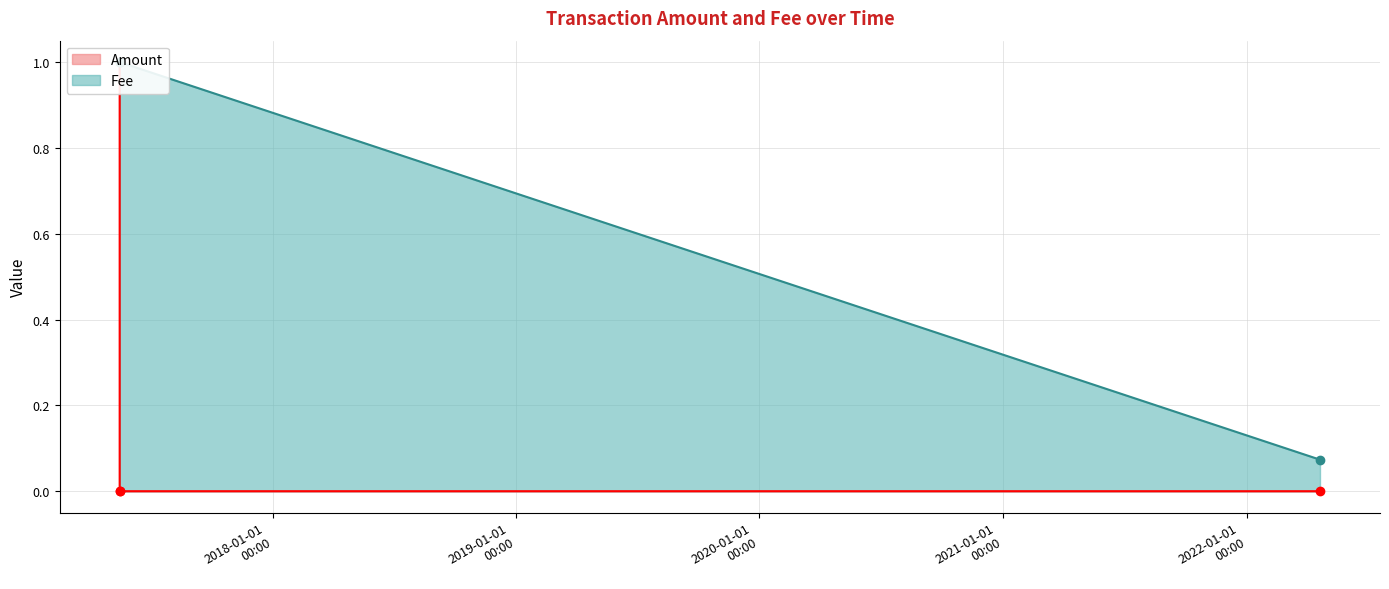

How many lines are shown in the chart?

2